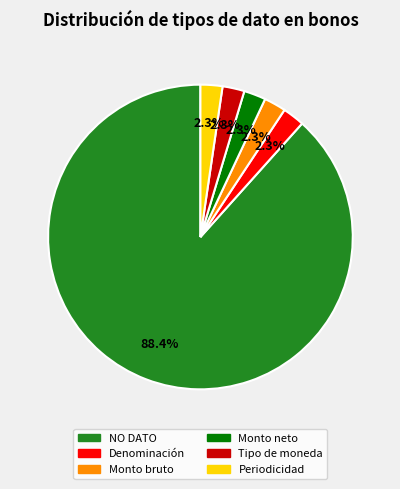

Does any single category account for the majority?

Yes